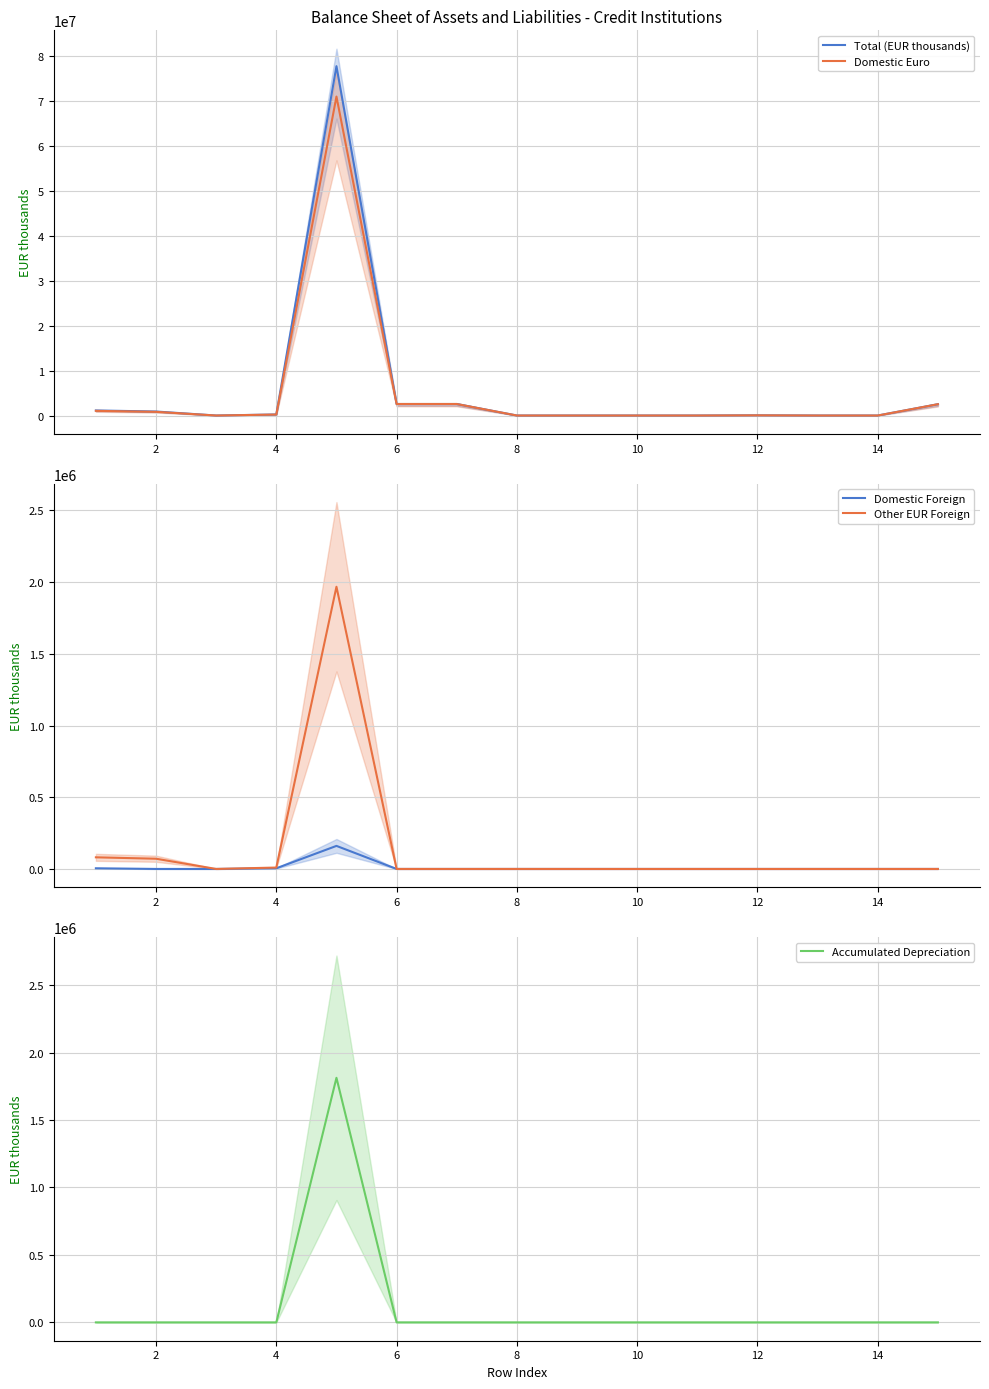

The value of Total (EUR thousands) at 6 is 2562042. True or false?

True